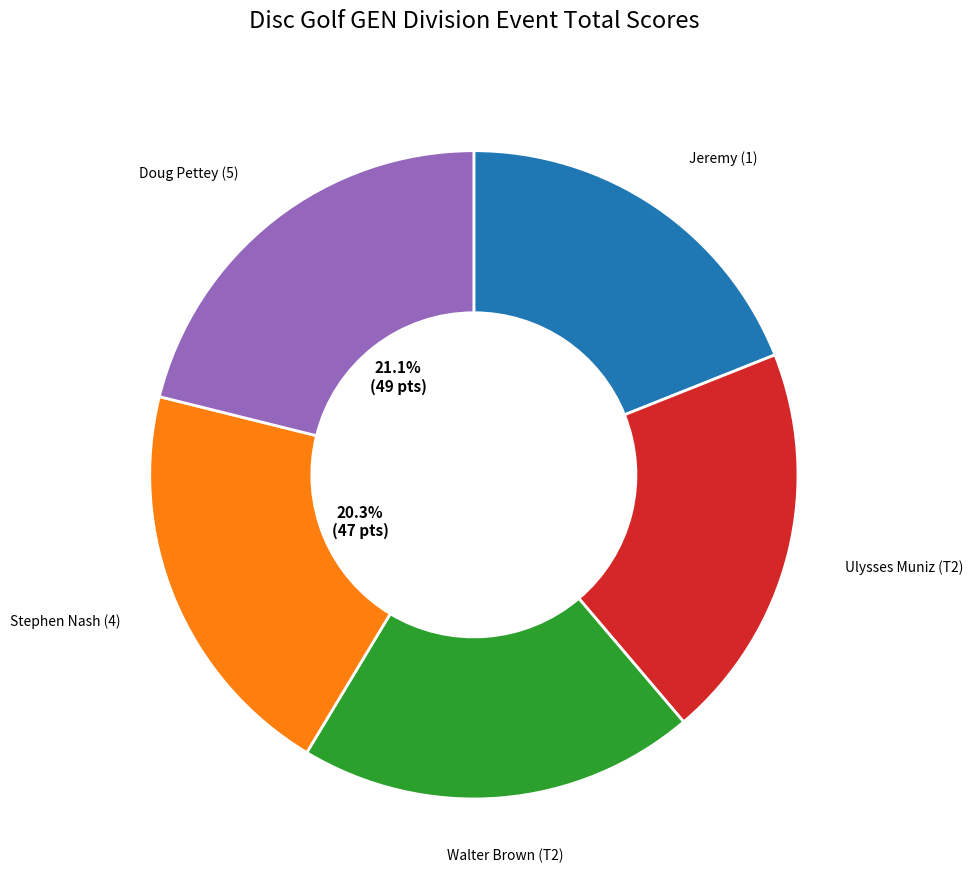

What is the total percentage of Jeremy (1) and Ulysses Muniz (T2)?

38.8%